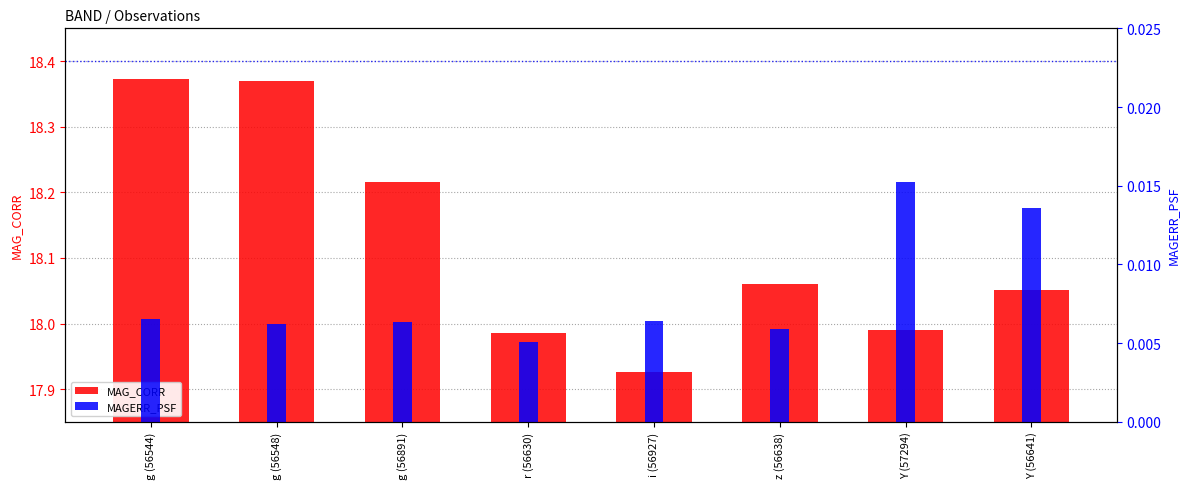

How many values in the MAG_CORR series exceed 18?

5